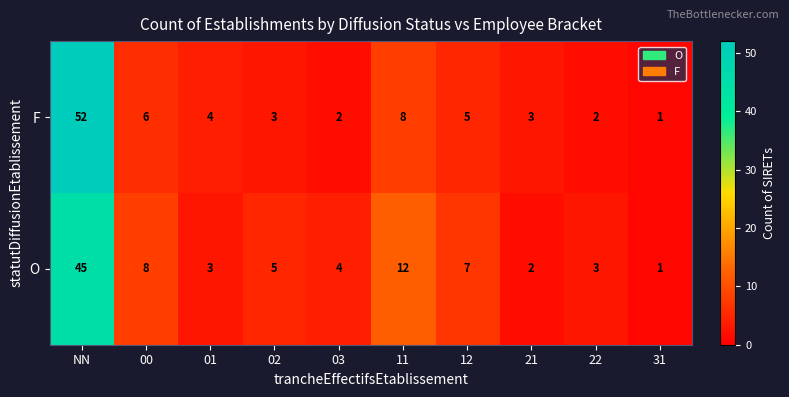

How many series are shown in this chart?

1